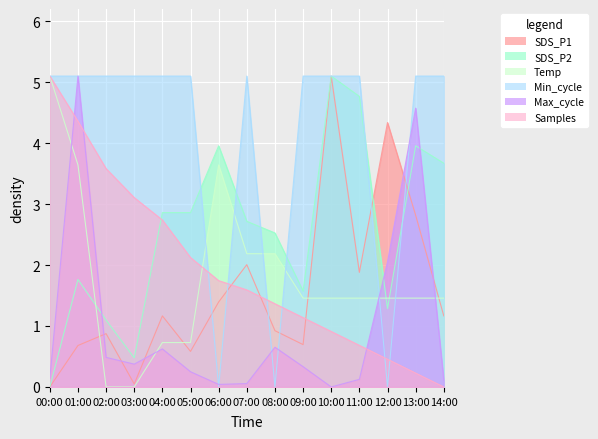

What position from the right is 05:00?

10